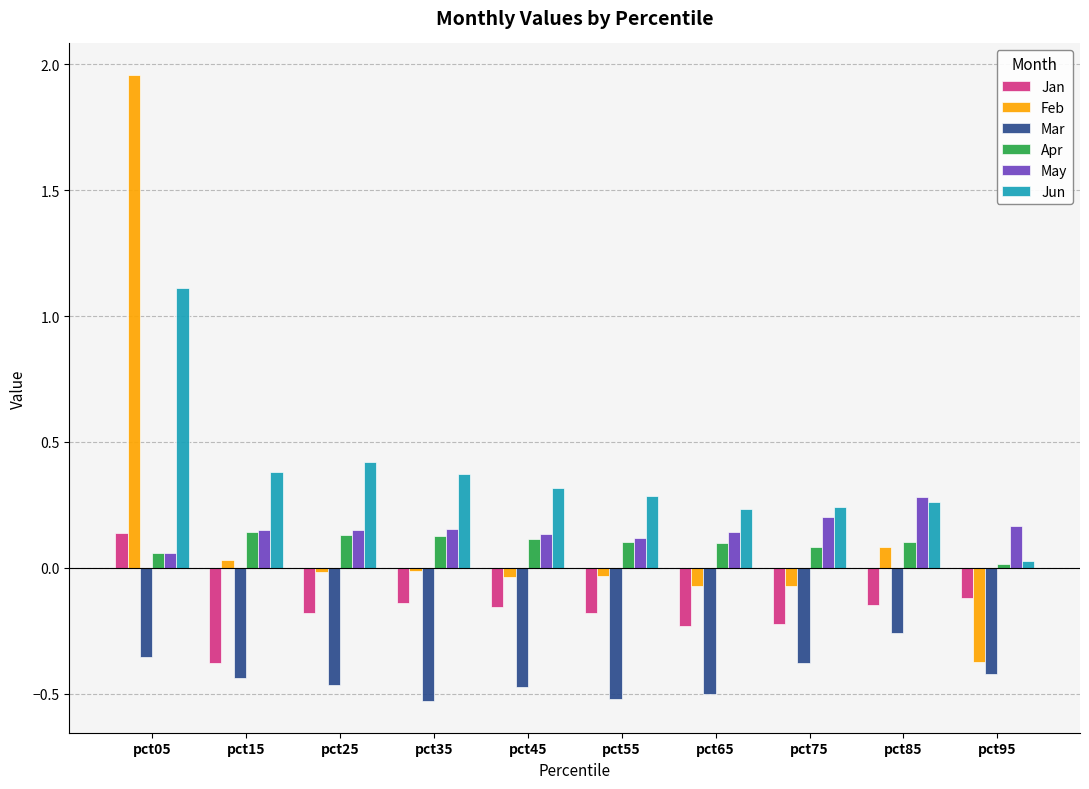

Which series changed the most between pct05 and pct65?

Feb